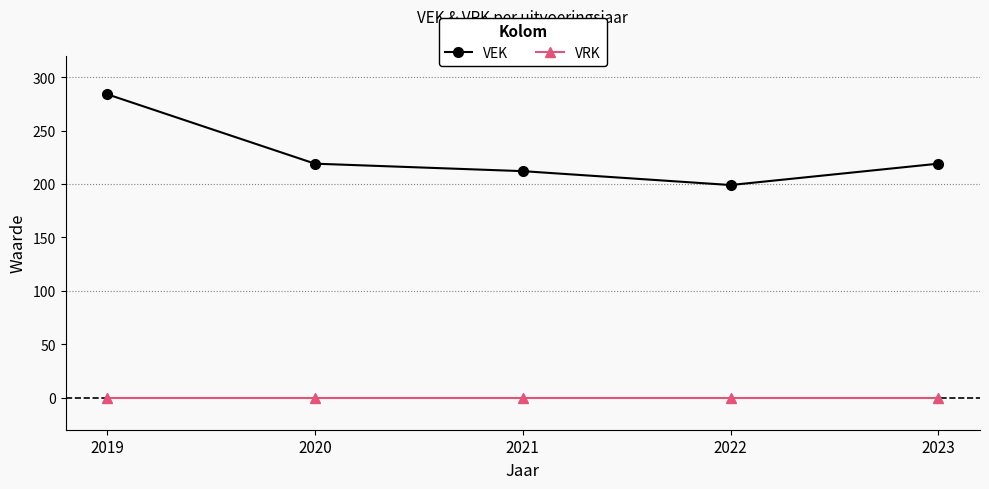

Rank the series at 2019 from lowest to highest value.

VRK, VEK